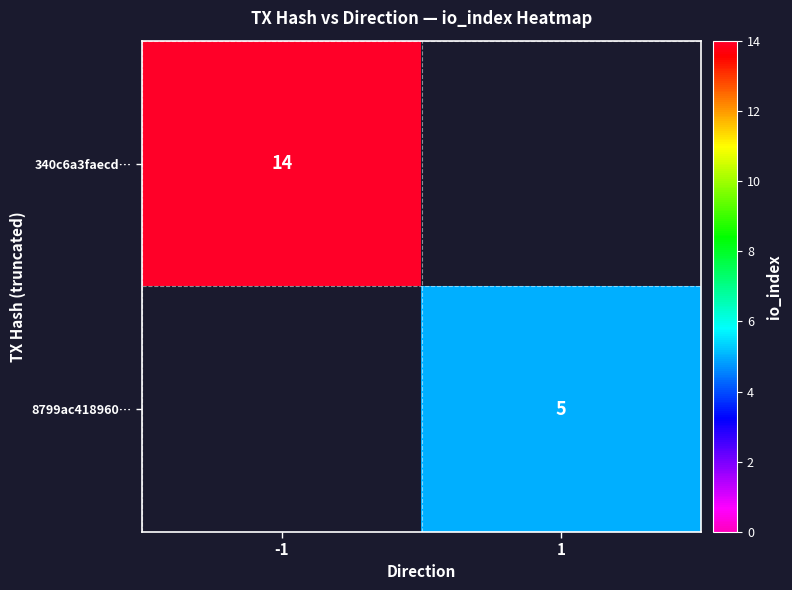

The value of 340c6a3faecd… at -1 is 19. True or false?

False